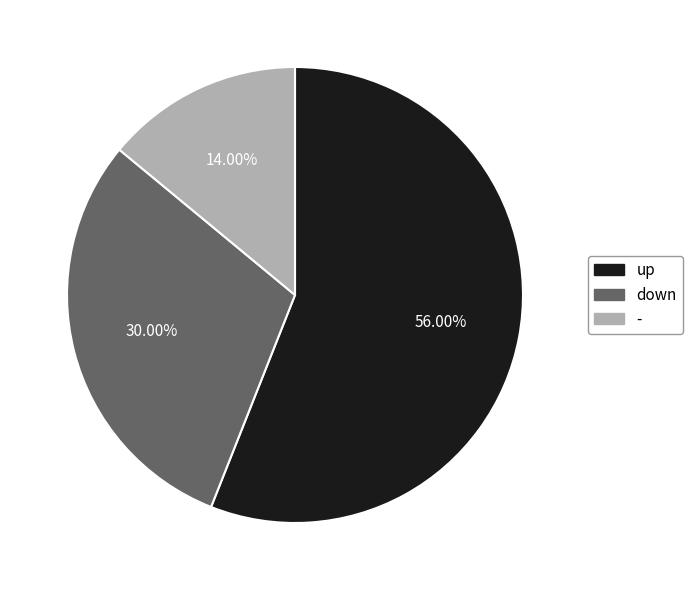

What percentage do - and up together represent?

70.0%